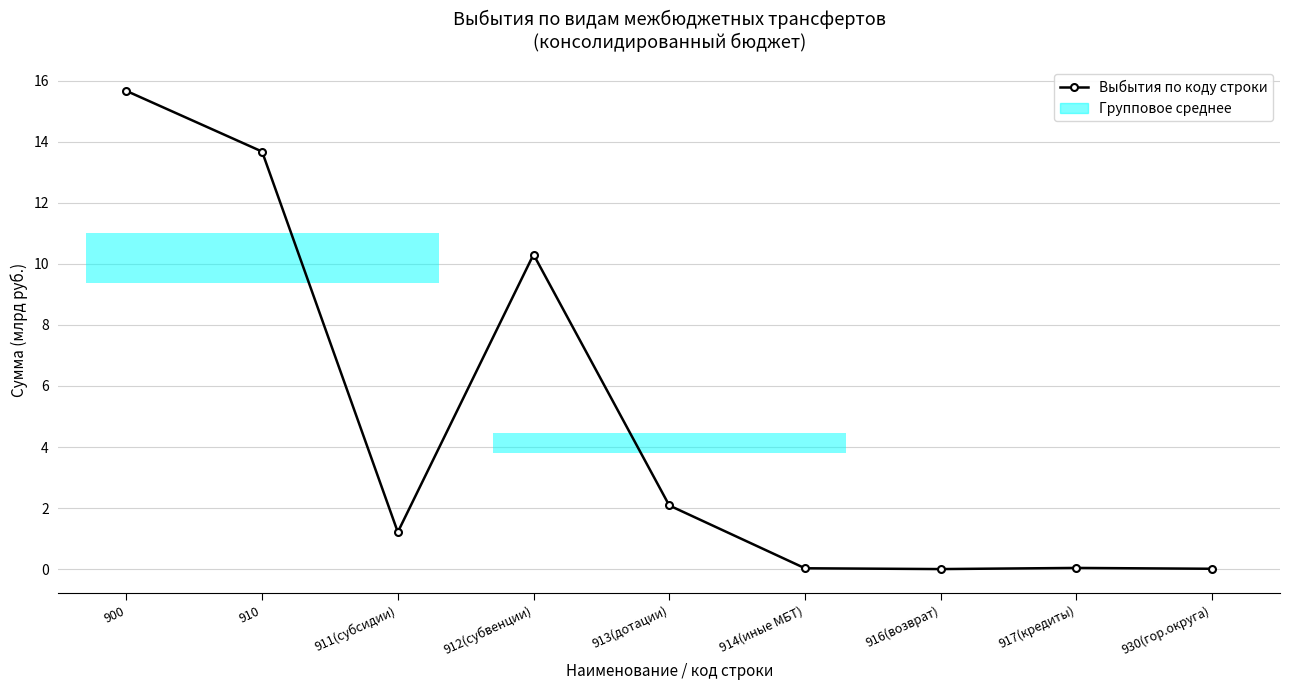

What is the sum of all values?

43.0